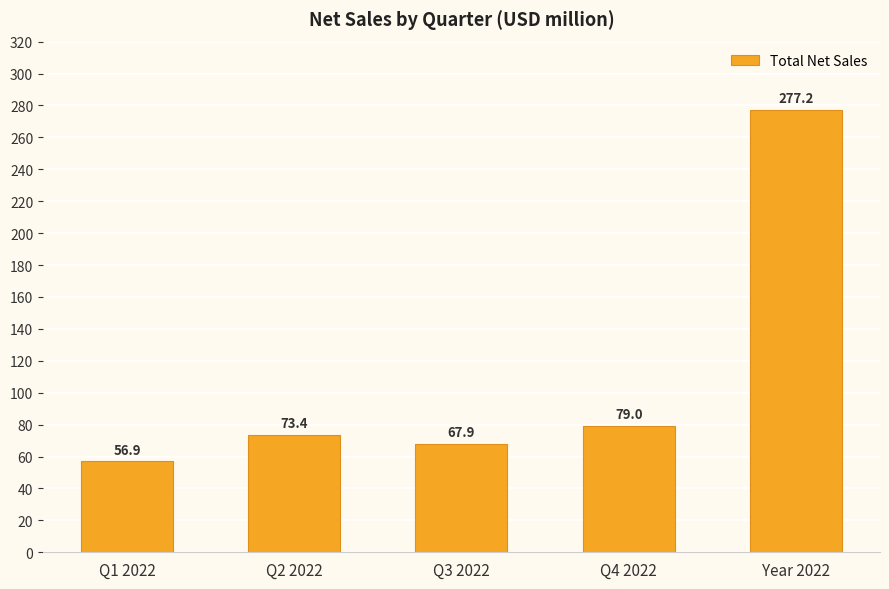

Which label corresponds to the largest value in the chart?

Year 2022